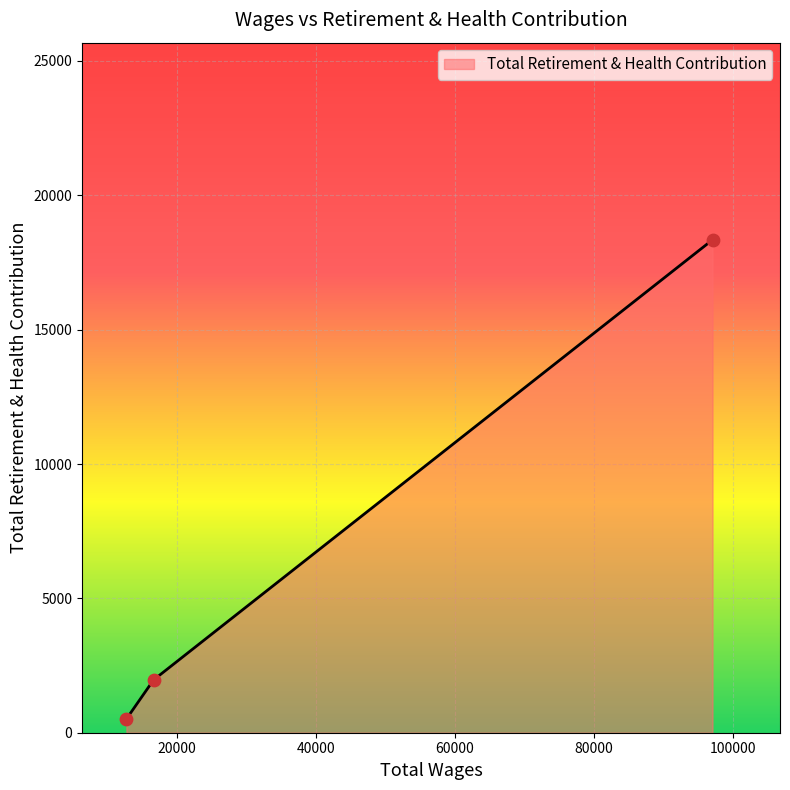

What is the average value?

6940